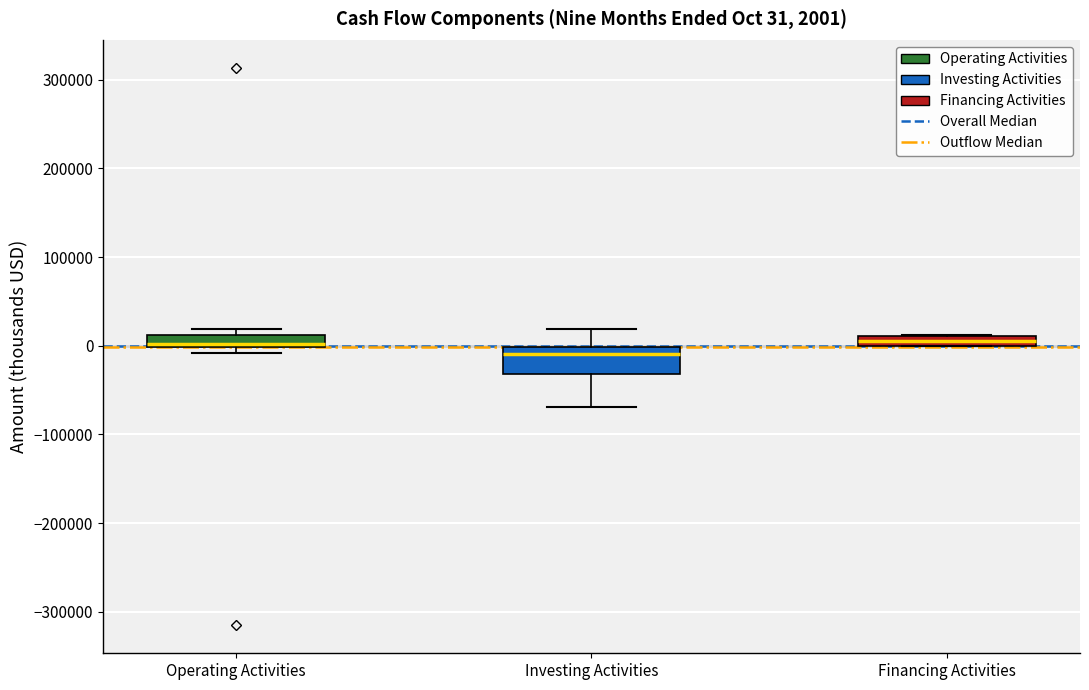

Which box's median line is the lowest?

Investing Activities